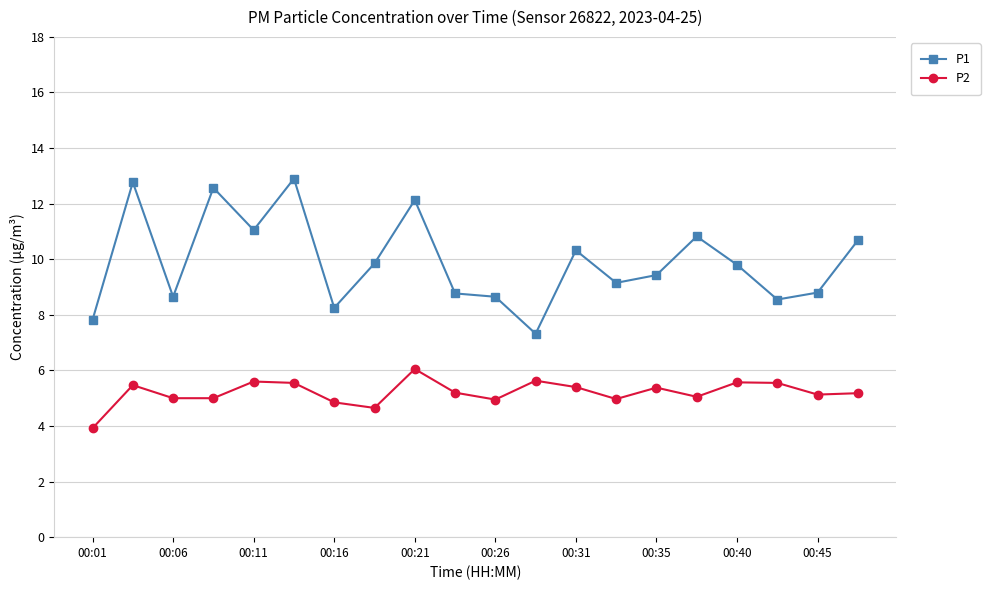

True or false: P2 has more than 0 interior local peaks.

True